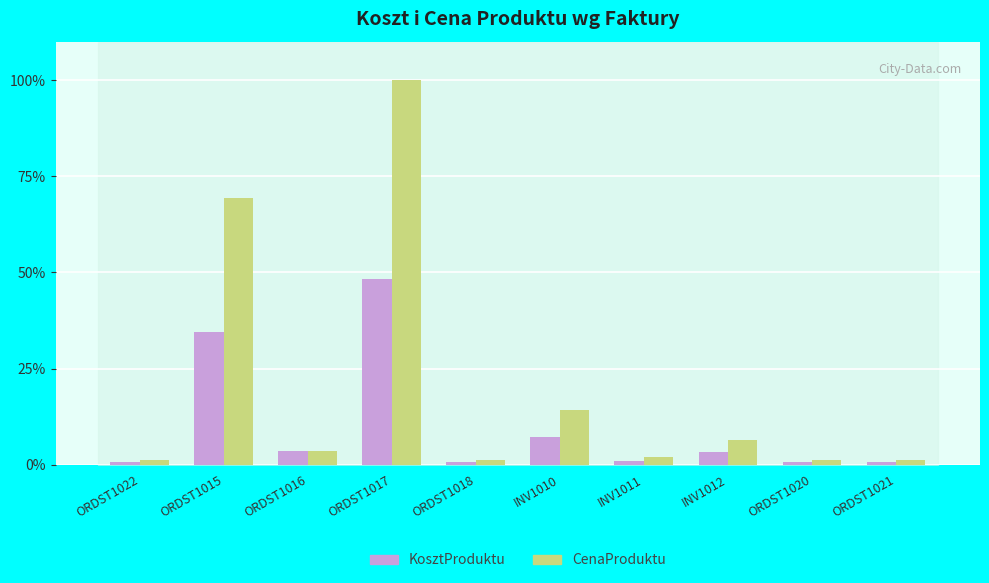

At ORDST1015, list the series in order from smallest to largest.

KosztProduktu, CenaProduktu